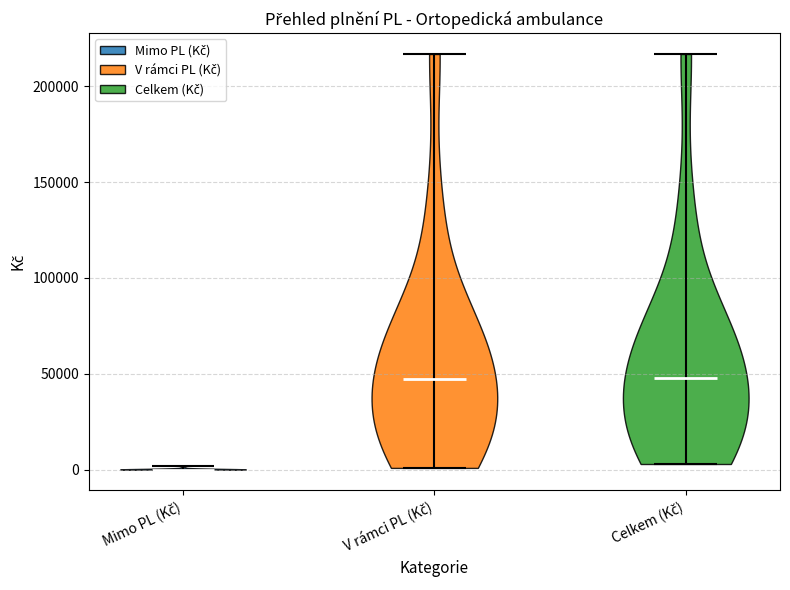

Reading left to right, read every violin against the y-axis: where its median line is, and the lowest and highest points it reaches. The values are not printed on the chart, so give them approximately, as read against the axis.

Mimo PL (Kč): median line 0, lowest point 0, highest point 0
V rámci PL (Kč): median line 45000, lowest point 0, highest point 215000
Celkem (Kč): median line 50000, lowest point 5000, highest point 215000